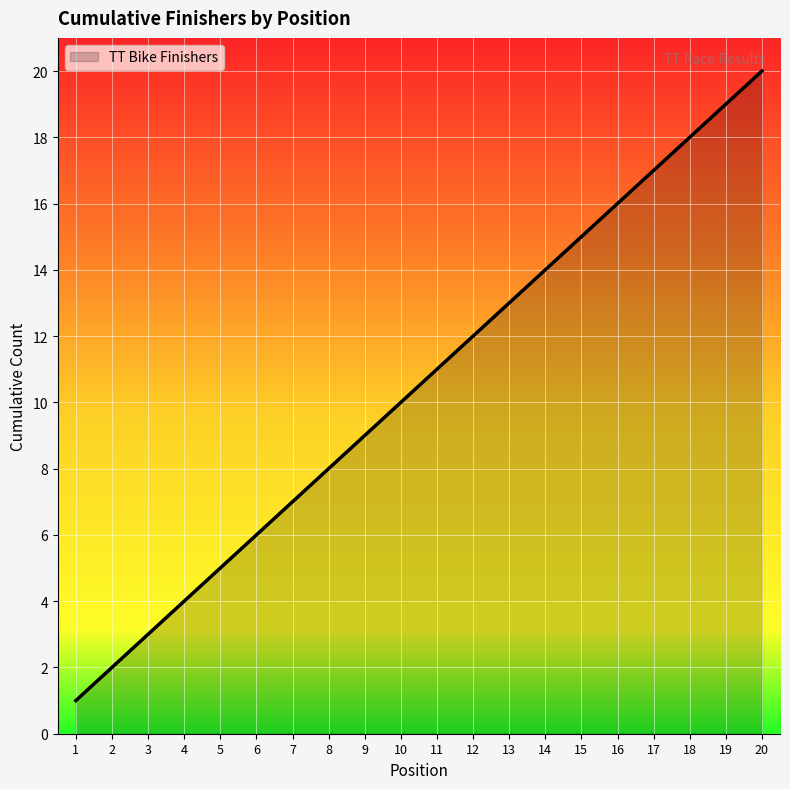

True or false: the data has more than 0 interior local peaks.

False